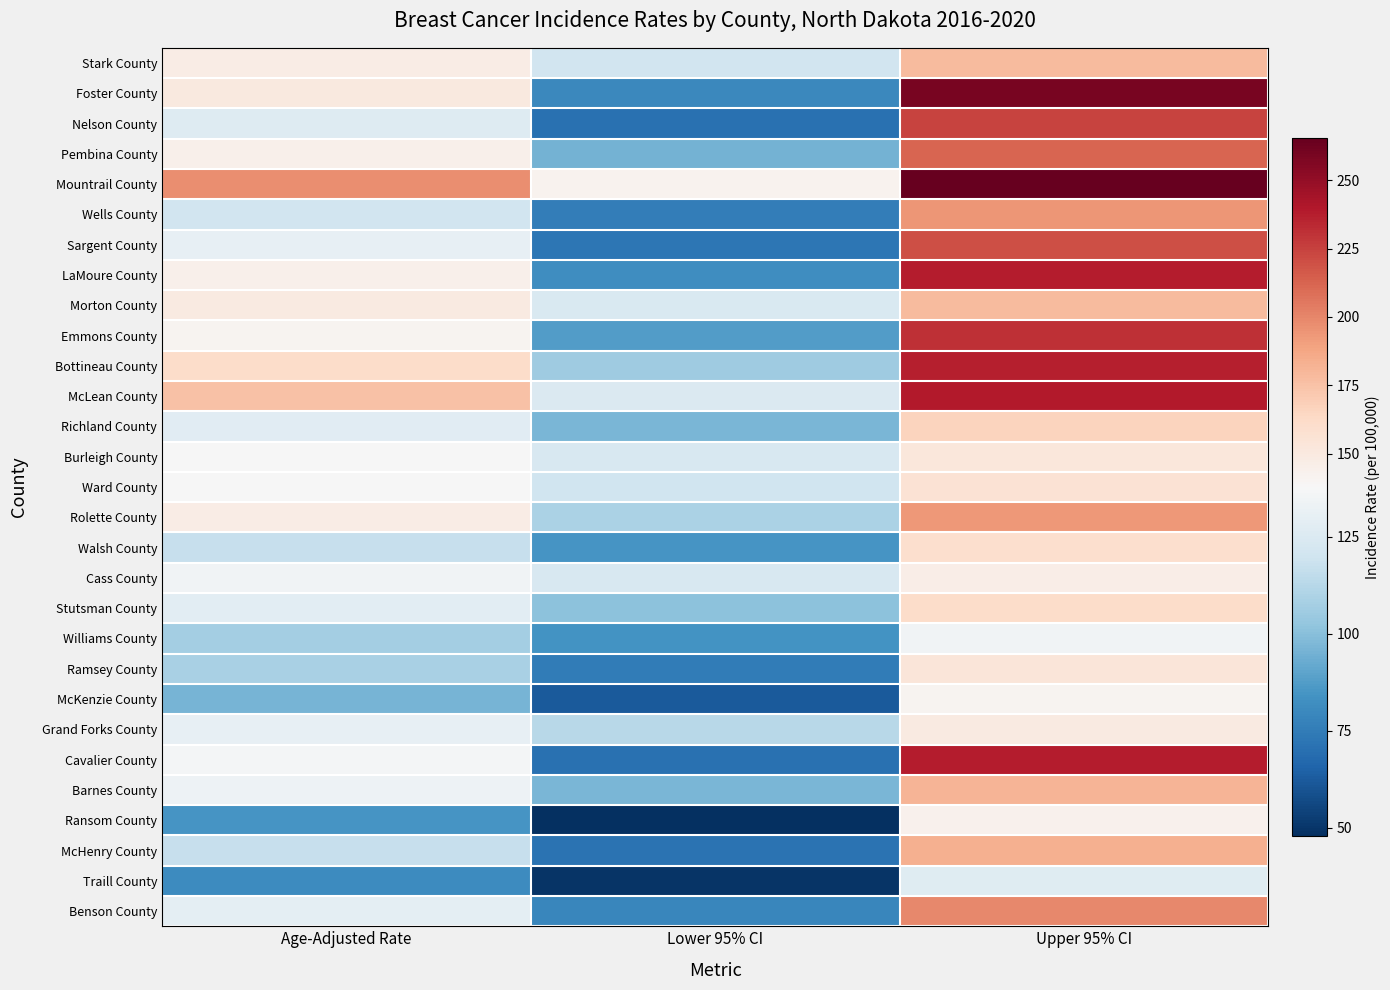

Reading right to left, transcribe all the data shown in this chart.

Stark County: Upper 95% CI=178.1	Lower 95% CI=120.6	Age-Adjusted Rate=147.3
Foster County: Upper 95% CI=259.6	Lower 95% CI=79.8	Age-Adjusted Rate=150.0
Nelson County: Upper 95% CI=223.7	Lower 95% CI=70.7	Age-Adjusted Rate=126.3
Pembina County: Upper 95% CI=212.0	Lower 95% CI=95.2	Age-Adjusted Rate=144.4
Mountrail County: Upper 95% CI=265.6	Lower 95% CI=142.2	Age-Adjusted Rate=197.0
Wells County: Upper 95% CI=194.7	Lower 95% CI=75.7	Age-Adjusted Rate=120.8
Sargent County: Upper 95% CI=219.7	Lower 95% CI=72.7	Age-Adjusted Rate=130.2
LaMoure County: Upper 95% CI=238.0	Lower 95% CI=81.9	Age-Adjusted Rate=143.9
Morton County: Upper 95% CI=178.1	Lower 95% CI=123.8	Age-Adjusted Rate=149.1
Emmons County: Upper 95% CI=231.2	Lower 95% CI=87.2	Age-Adjusted Rate=141.6
Bottineau County: Upper 95% CI=237.4	Lower 95% CI=106.0	Age-Adjusted Rate=161.7
McLean County: Upper 95% CI=239.4	Lower 95% CI=125.0	Age-Adjusted Rate=175.4
Richland County: Upper 95% CI=166.0	Lower 95% CI=96.3	Age-Adjusted Rate=127.5
Burleigh County: Upper 95% CI=152.7	Lower 95% CI=123.4	Age-Adjusted Rate=137.5
Ward County: Upper 95% CI=156.5	Lower 95% CI=119.5	Age-Adjusted Rate=137.1
Rolette County: Upper 95% CI=193.4	Lower 95% CI=109.1	Age-Adjusted Rate=146.9
Walsh County: Upper 95% CI=158.8	Lower 95% CI=84.6	Age-Adjusted Rate=116.7
Cass County: Upper 95% CI=146.2	Lower 95% CI=123.4	Age-Adjusted Rate=134.4
Stutsman County: Upper 95% CI=161.7	Lower 95% CI=100.9	Age-Adjusted Rate=128.5
Williams County: Upper 95% CI=134.4	Lower 95% CI=84.2	Age-Adjusted Rate=107.2
Ramsey County: Upper 95% CI=153.2	Lower 95% CI=74.6	Age-Adjusted Rate=108.6
McKenzie County: Upper 95% CI=141.4	Lower 95% CI=61.8	Age-Adjusted Rate=95.9
Grand Forks County: Upper 95% CI=149.5	Lower 95% CI=112.8	Age-Adjusted Rate=130.2
Cavalier County: Upper 95% CI=238.2	Lower 95% CI=70.5	Age-Adjusted Rate=135.9
Barnes County: Upper 95% CI=181.0	Lower 95% CI=96.6	Age-Adjusted Rate=133.4
Ransom County: Upper 95% CI=143.5	Lower 95% CI=47.7	Age-Adjusted Rate=84.5
McHenry County: Upper 95% CI=183.2	Lower 95% CI=71.1	Age-Adjusted Rate=116.7
Traill County: Upper 95% CI=127.1	Lower 95% CI=49.7	Age-Adjusted Rate=81.2
Benson County: Upper 95% CI=199.0	Lower 95% CI=78.7	Age-Adjusted Rate=128.8